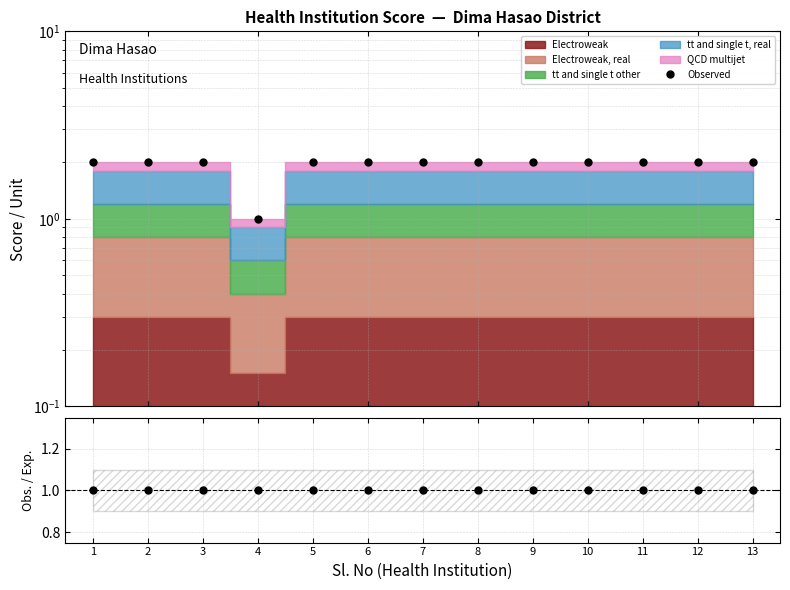

Where is Obs./Exp. nearest to the value 1?

1